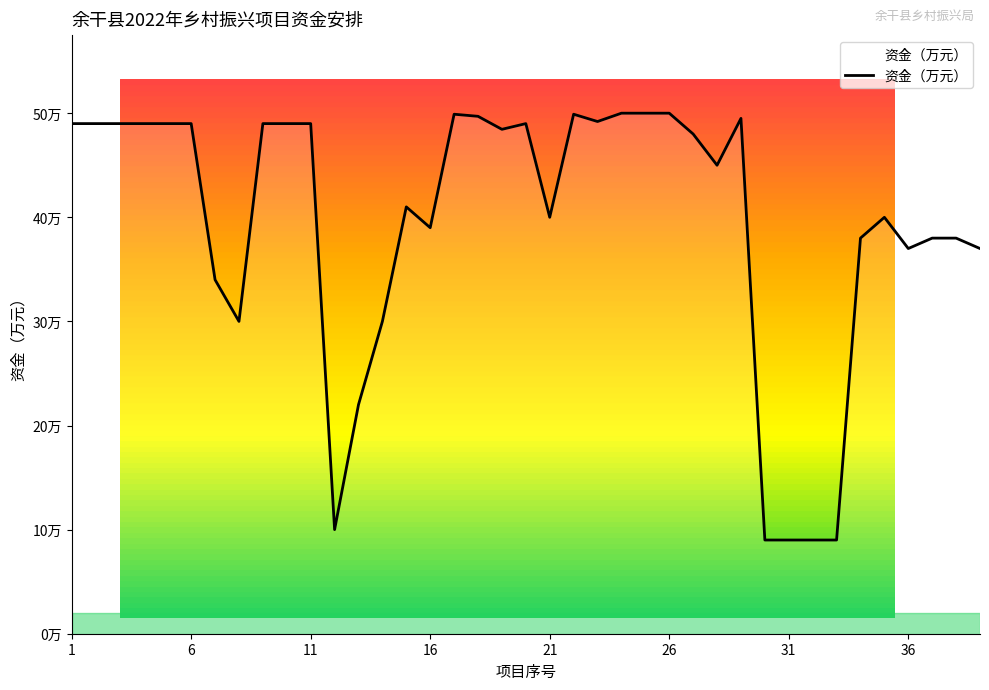

Is this an area chart (filled region under the line)?

Yes